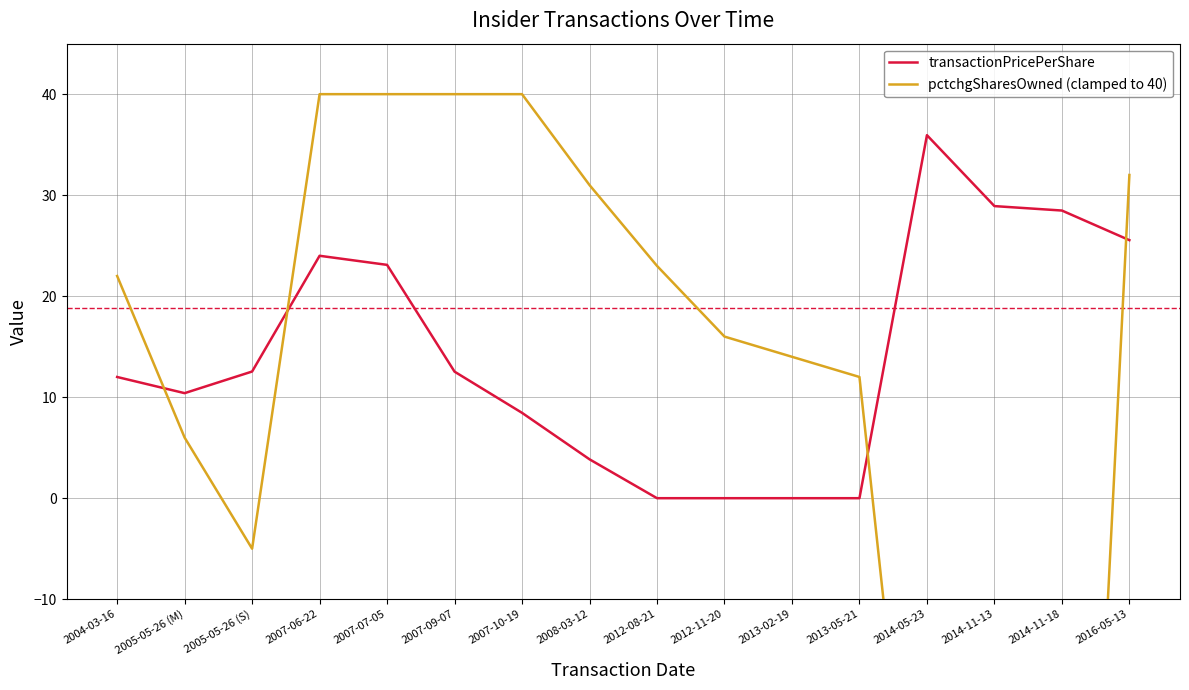

What is the spread (max minus min) of values at 2012-11-20?

16.0